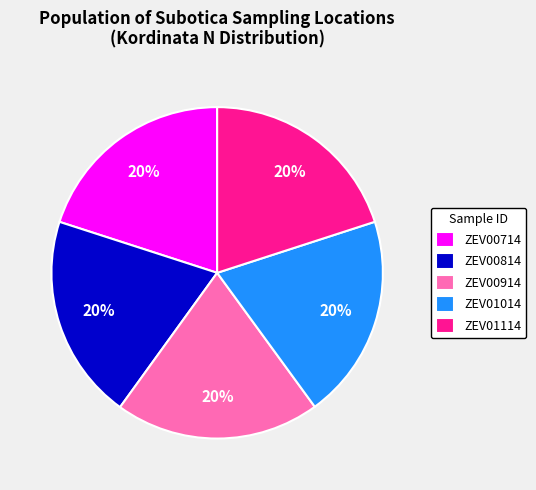

Is the sum of ZEV00814 and ZEV01114 greater than half?

No